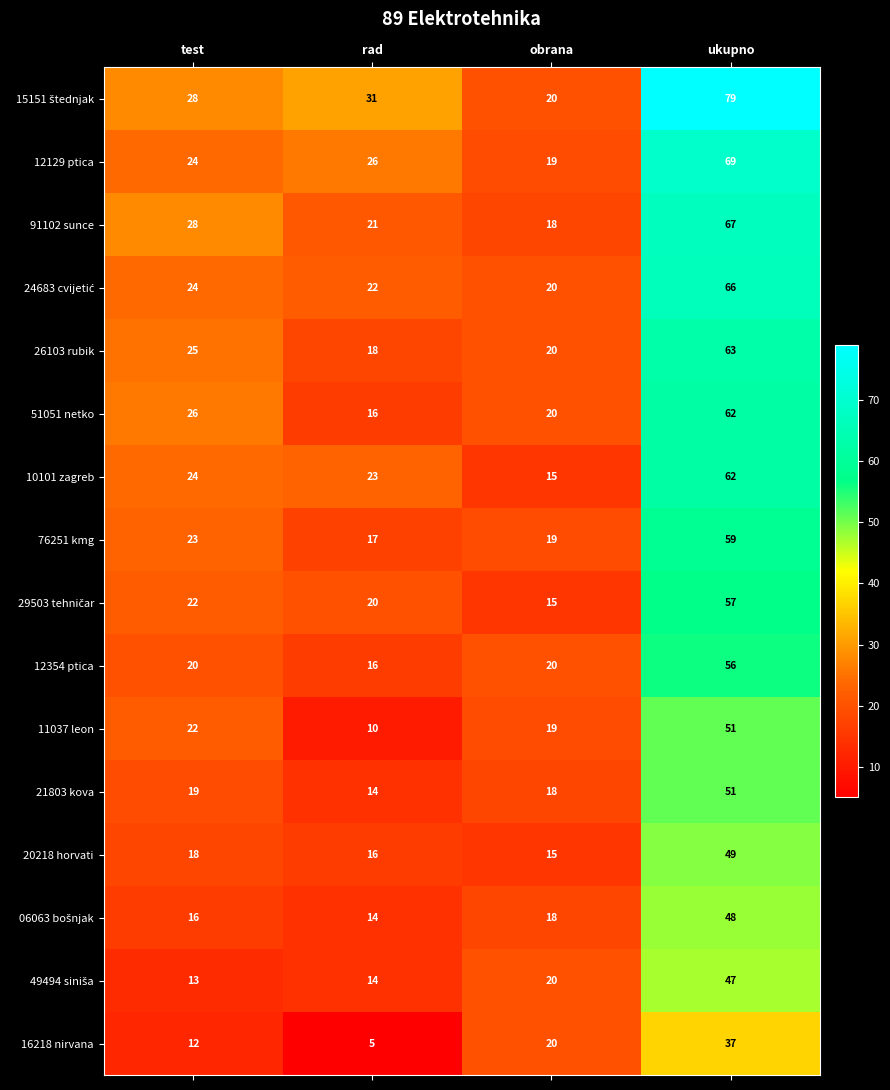

List the labels in order of 21803 kova value, smallest first.

rad, obrana, test, ukupno